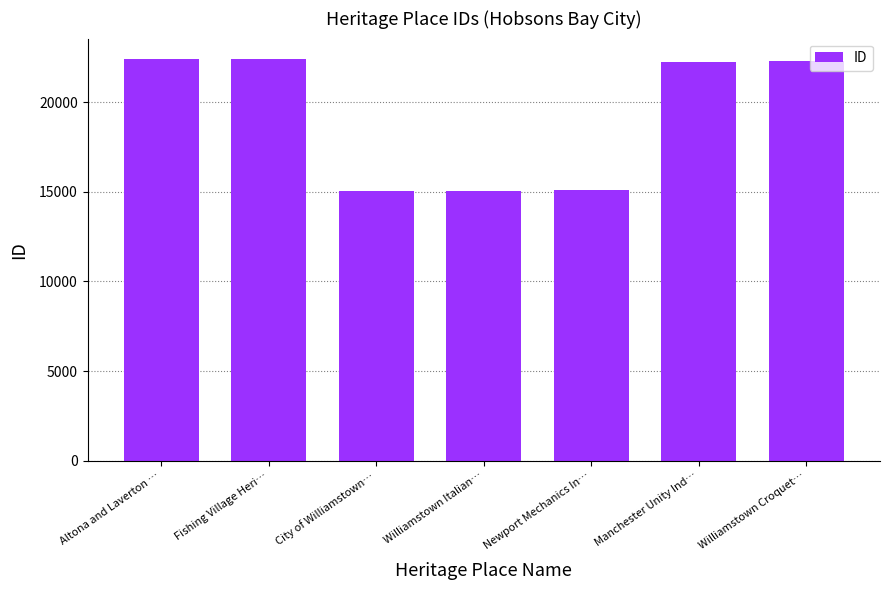

What is the ratio of the value at Fishing Village Heri… to the value at Altona and Laverton …?

1.0